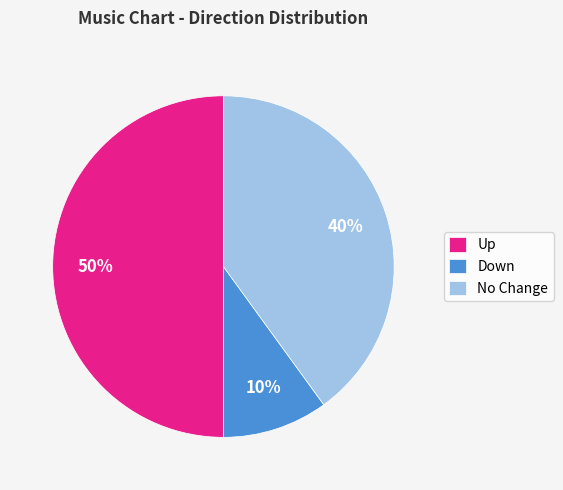

To the nearest percent, what is the combined percentage of Down and No Change?

50%